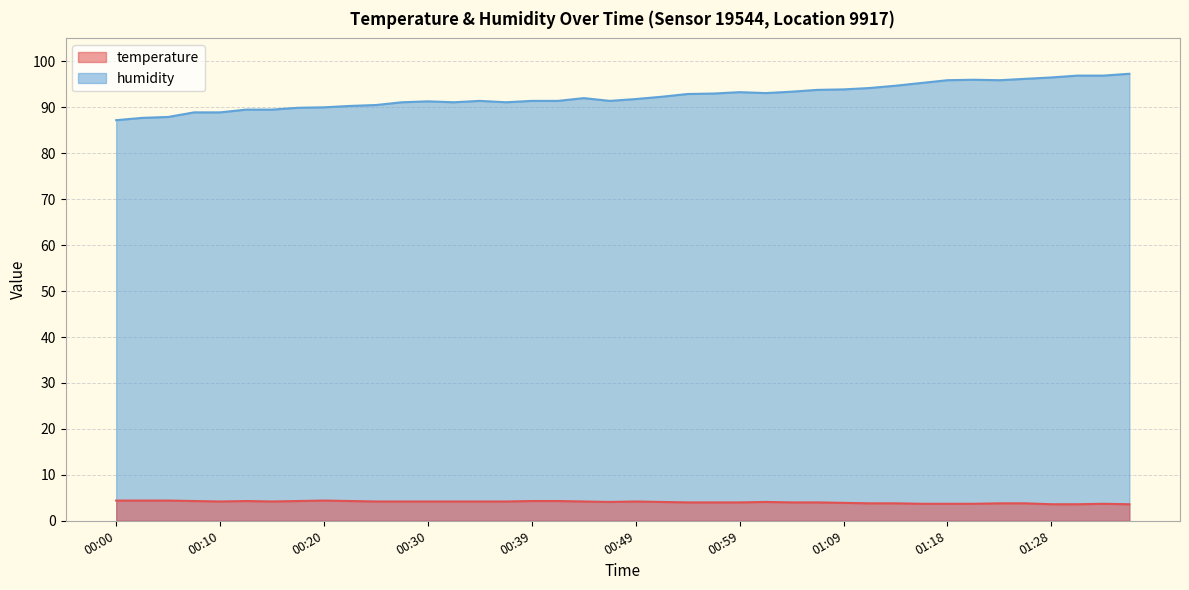

Reading right to left, list all the values displayed in this chart.

temperature: 3.6	3.7	3.6	3.6	3.8	3.8	3.7	3.7	3.7	3.8	3.8	3.9	4.0	4.0	4.1	4.0	4.0	4.0	4.1	4.2	4.1	4.2	4.3	4.3	4.2	4.2	4.2	4.2	4.2	4.2	4.3	4.4	4.3	4.2	4.3	4.2	4.3	4.4	4.4	4.4
humidity: 97.3	96.9	96.9	96.5	96.2	95.9	96.0	95.9	95.3	94.7	94.2	93.9	93.8	93.4	93.1	93.3	93.0	92.9	92.3	91.8	91.4	92.0	91.4	91.4	91.1	91.4	91.1	91.3	91.1	90.5	90.3	90.0	89.9	89.5	89.5	88.9	88.9	87.9	87.7	87.2